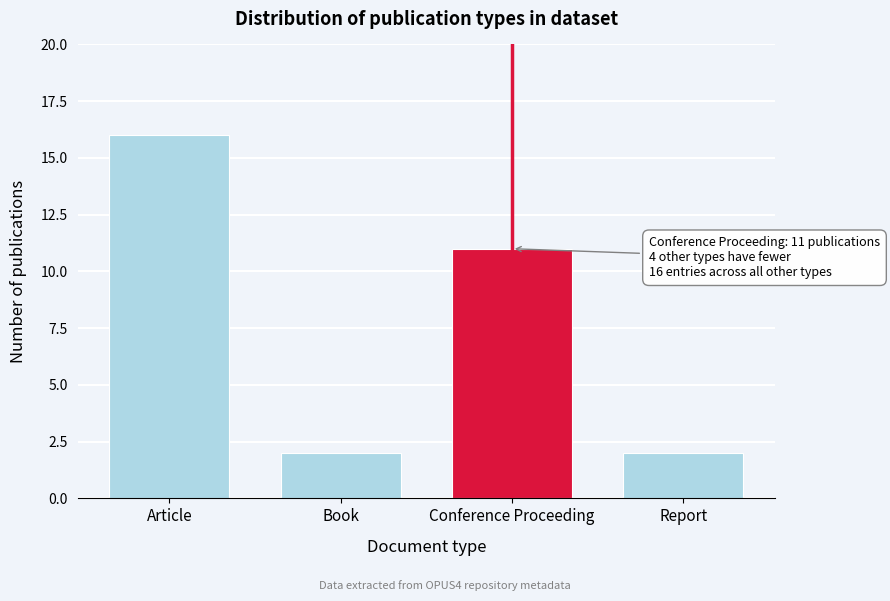

Reading left to right, transcribe all the data shown in this chart.

Article=16	Book=2	Conference Proceeding=11	Report=2